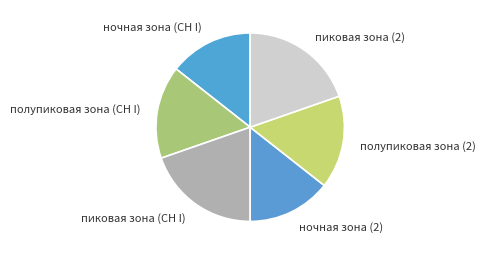

How many segments does this pie chart have?

6